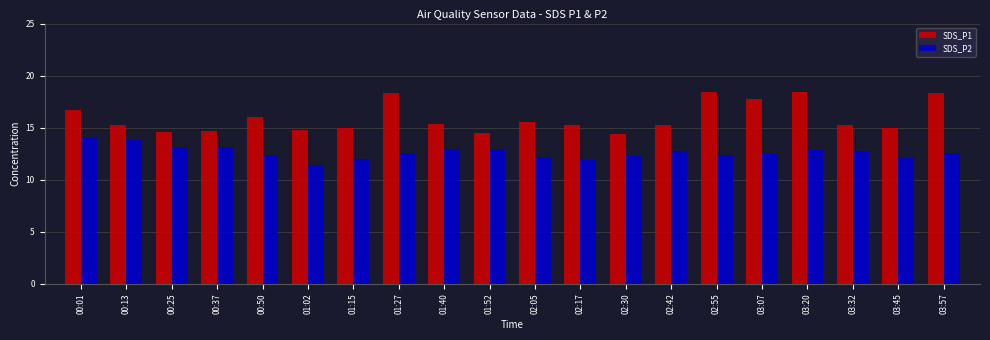

Where does the SDS_P1 series first go above 15?

00:01